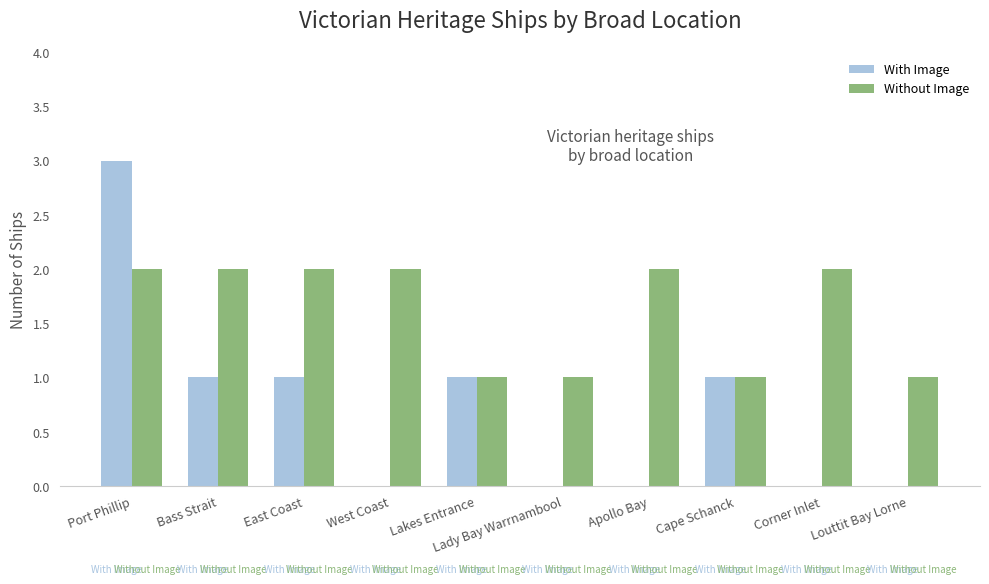

Which series changed the most between Lakes Entrance and Louttit Bay Lorne?

With Image